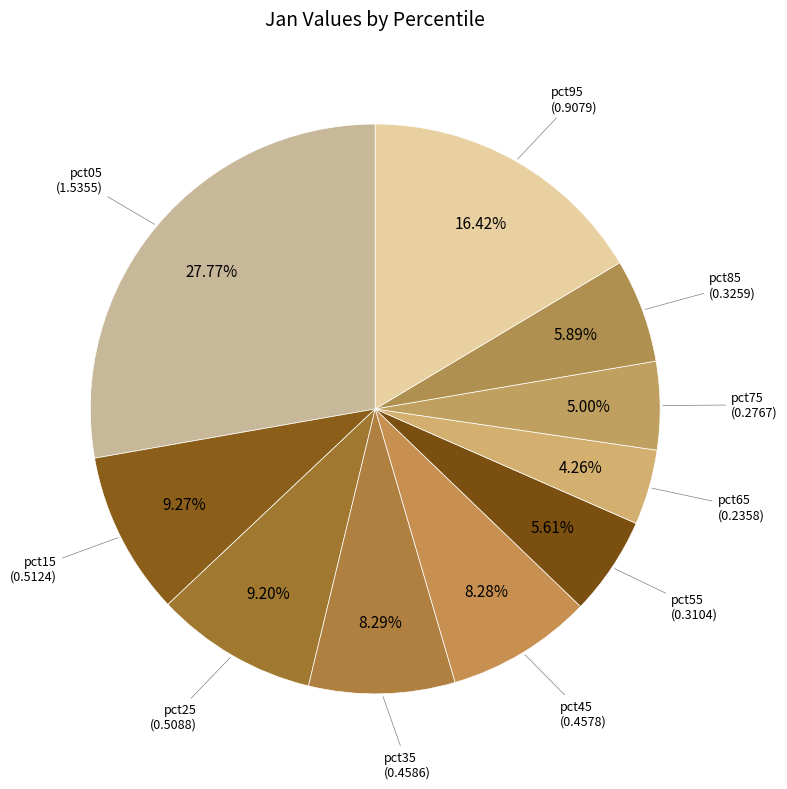

To the nearest percent, what is the combined percentage of pct35 and pct85?

14%